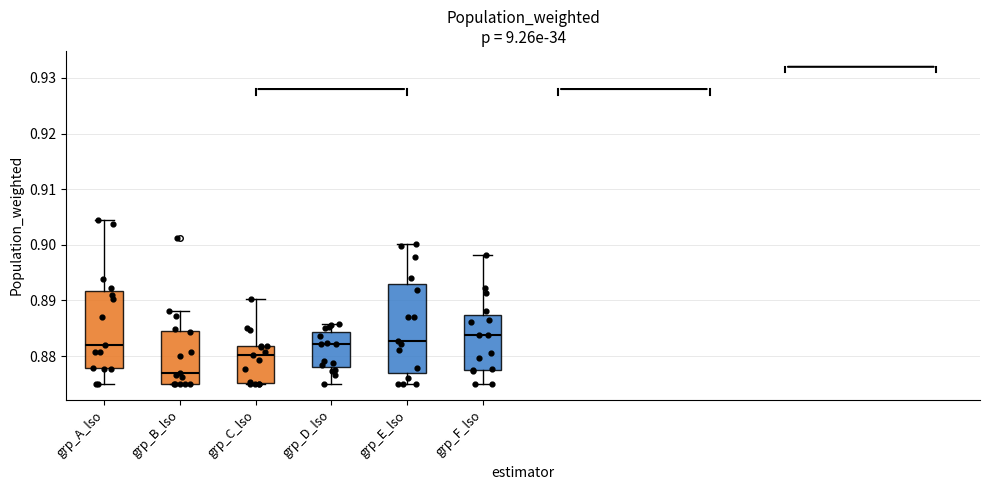

Which box's median line is the highest?

grp_F_lso